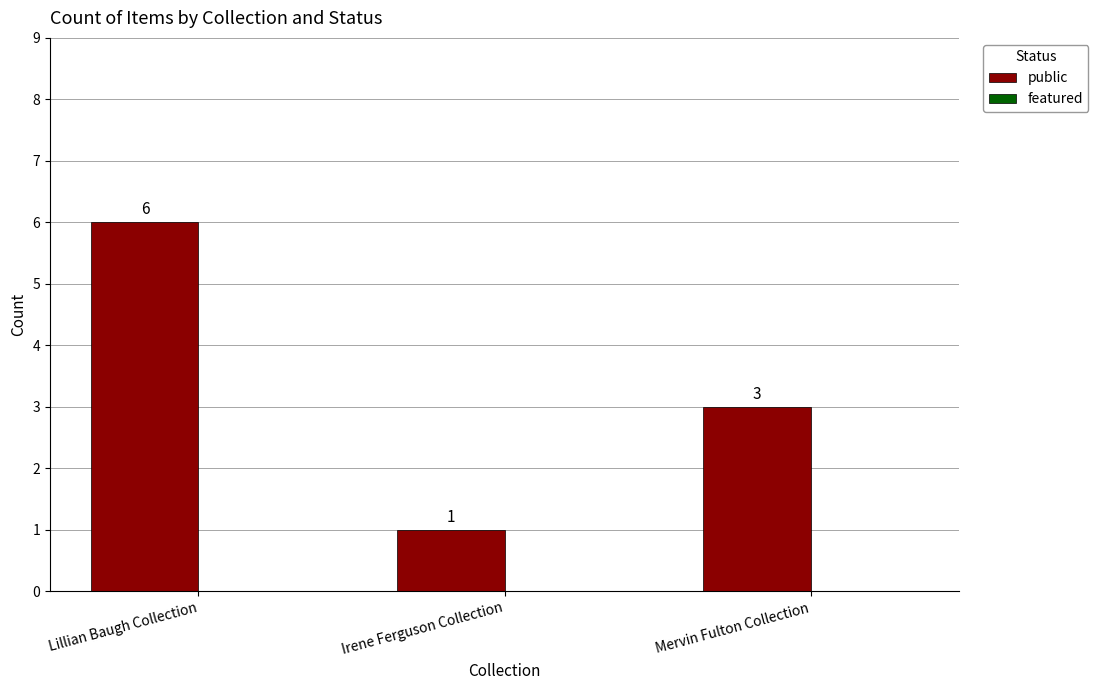

List the labels in order of value, smallest first.

Irene Ferguson Collection, Mervin Fulton Collection, Lillian Baugh Collection